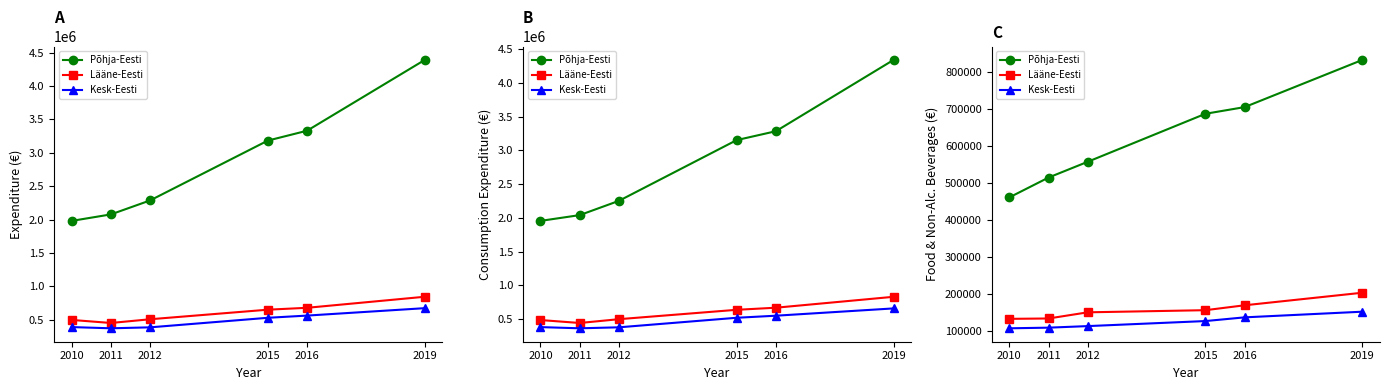

At which category does the chart reach its peak across all series?

2019